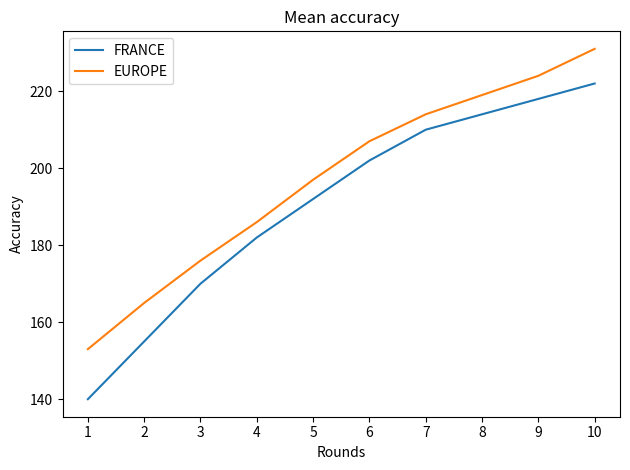

At 8, list the series in order from smallest to largest.

FRANCE, EUROPE